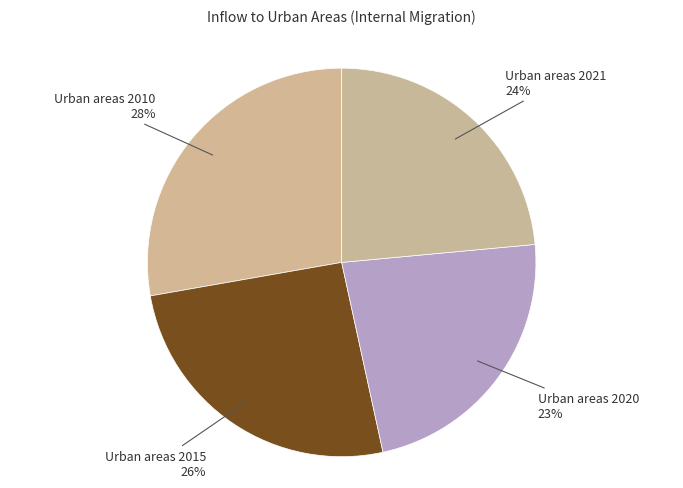

True or false: Urban areas 2015 accounts for 19% of the total.

False